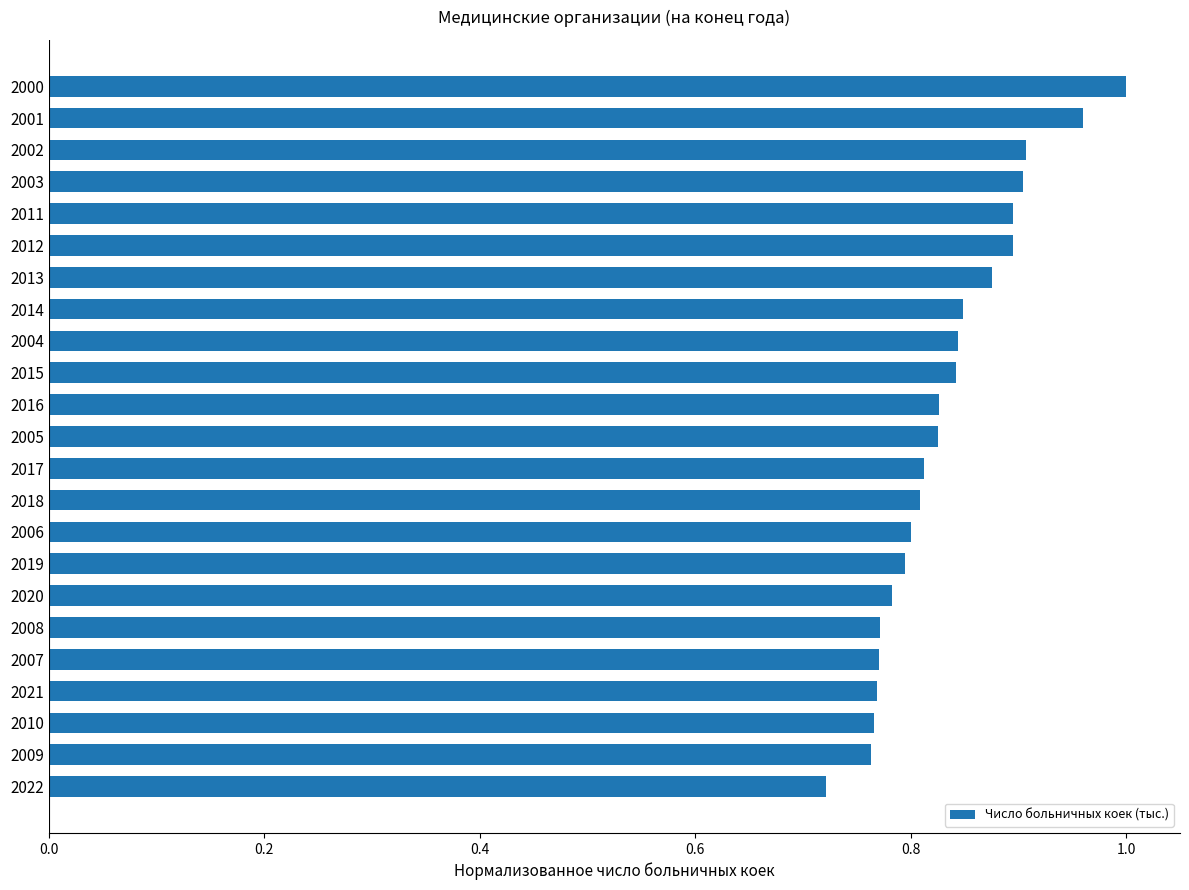

At which category does the chart reach its peak across all series?

2000